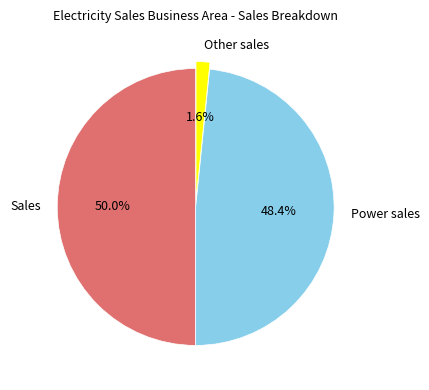

Rank the categories by value from highest to lowest.

Sales, Power sales, Other sales